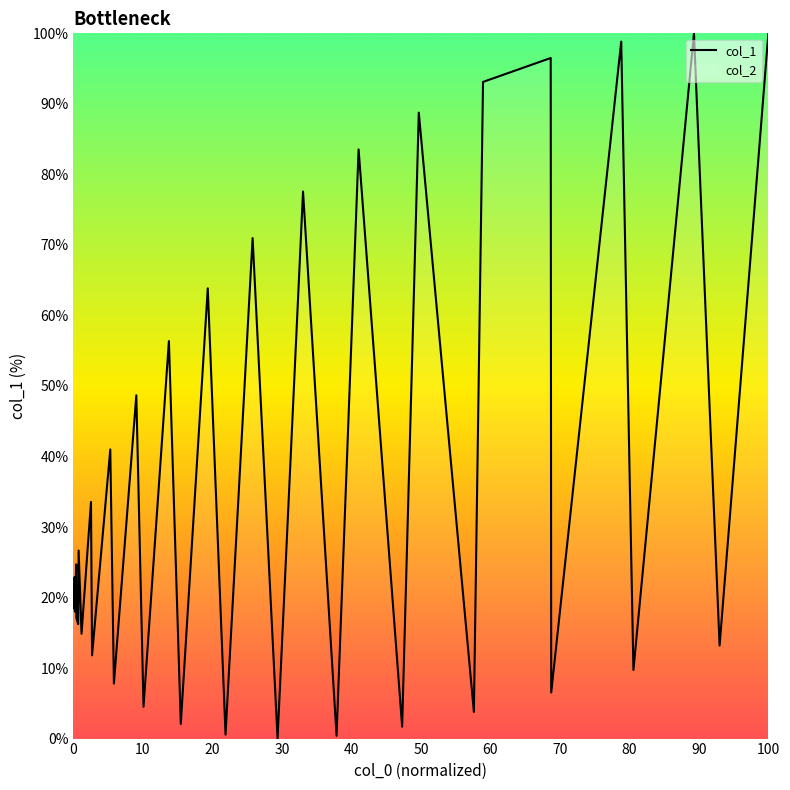

How many data points are above 20?

20